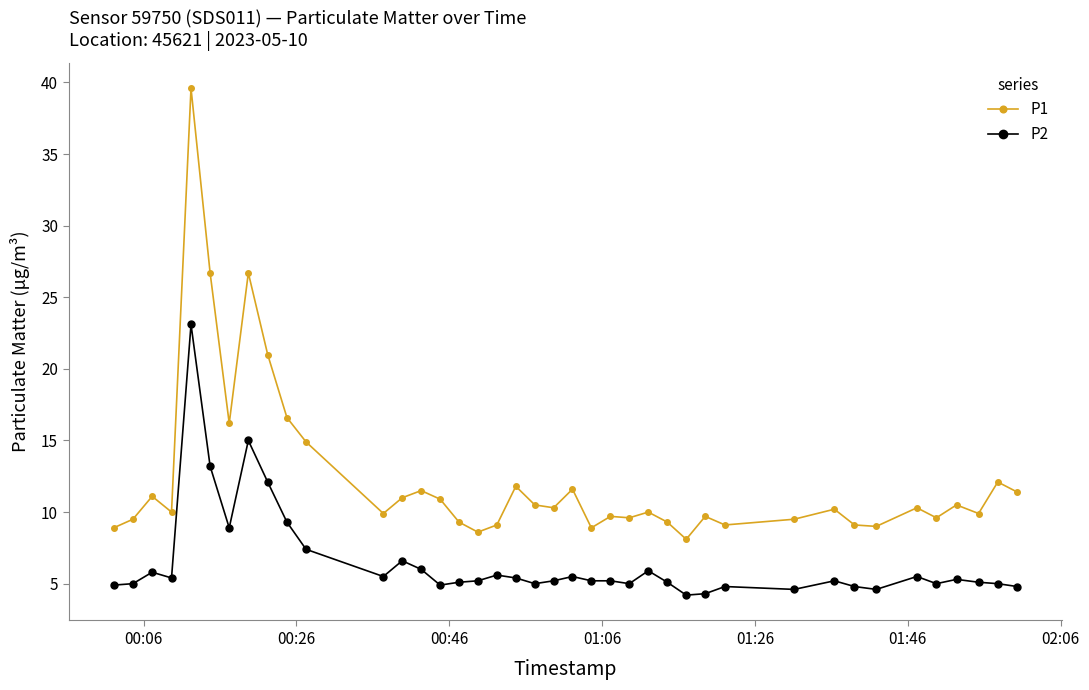

At how many categories does at least one series exceed 27?

1